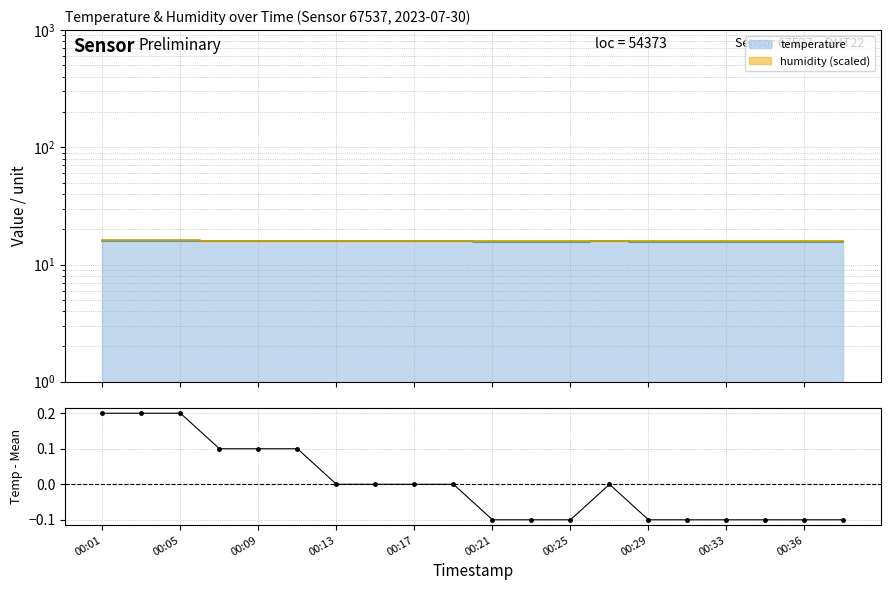

At which category does the chart reach its peak across all series?

00:01